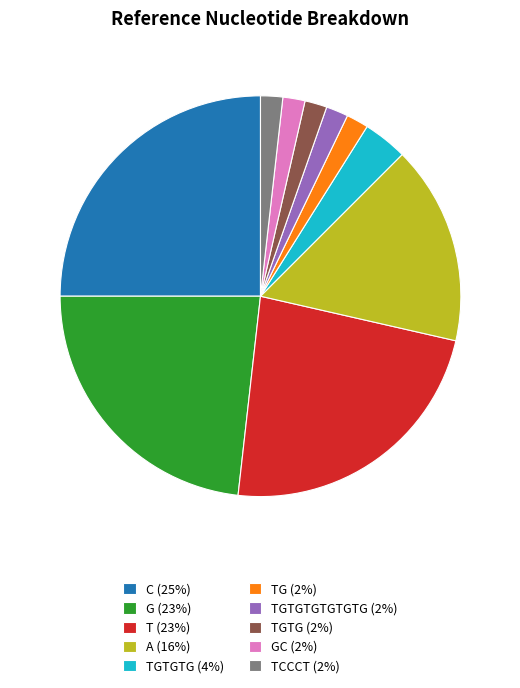

Is there a majority slice in this chart?

No